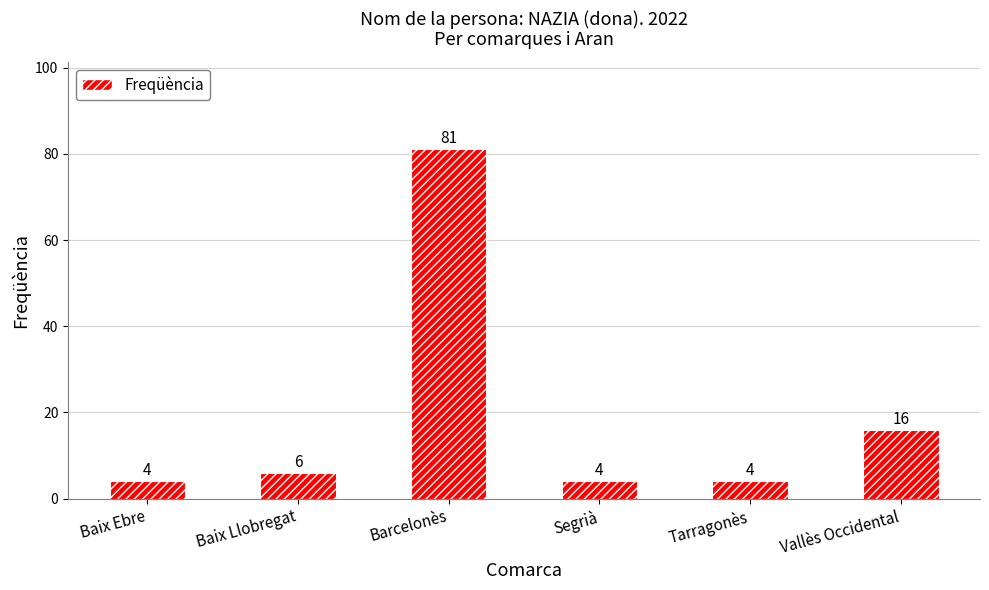

At which category does the chart reach its peak across all series?

Barcelonès